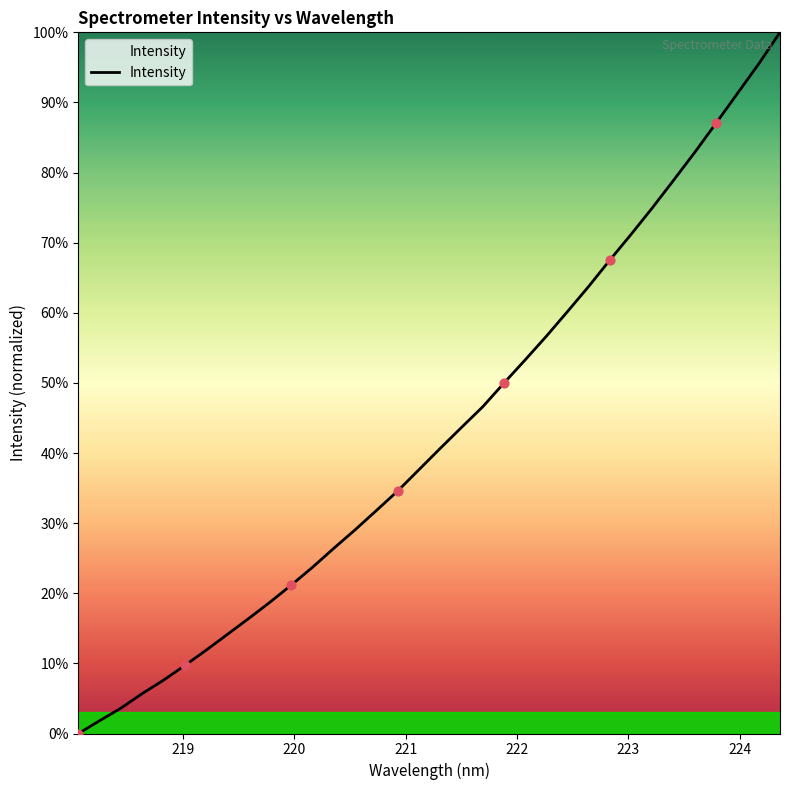

What is the maximum value shown in the chart?

100.0